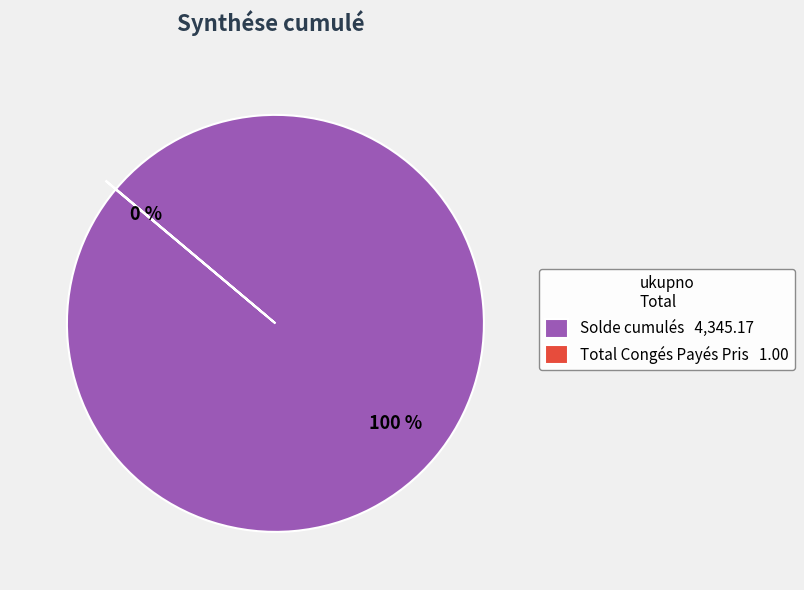

Does any single category account for the majority?

Yes